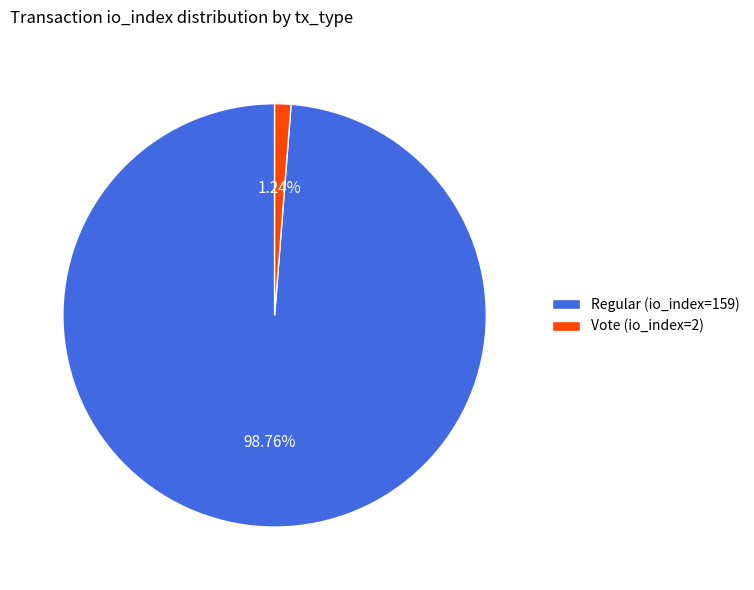

What percentage is the Vote (io_index=2) slice, to the nearest percent?

1%